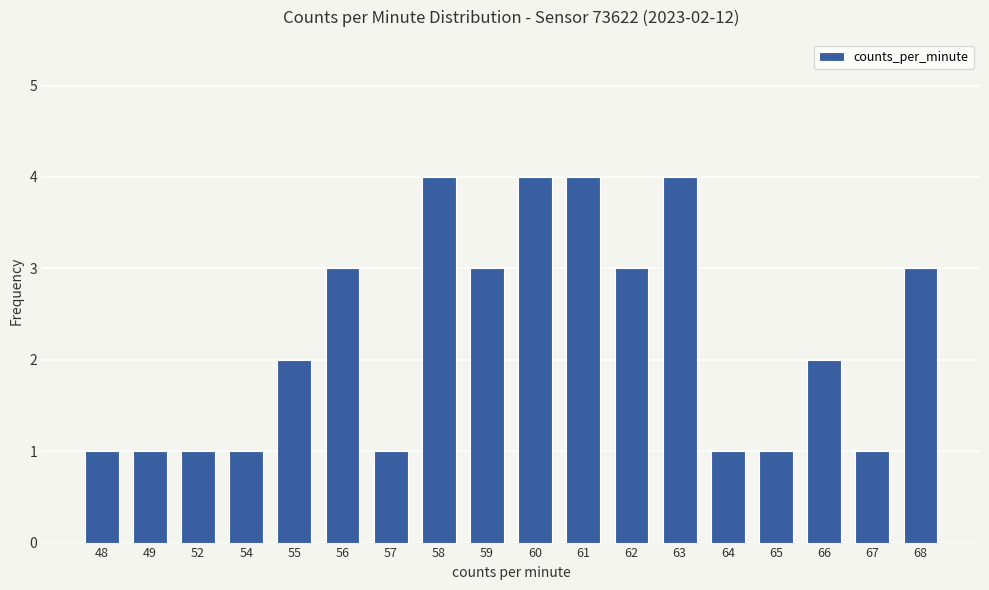

What is the greatest value displayed?

4